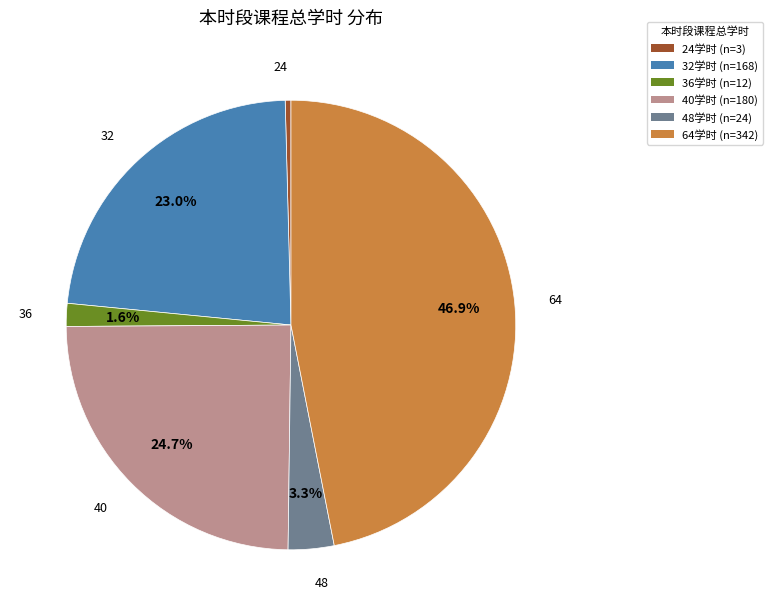

Is there a majority slice in this chart?

No